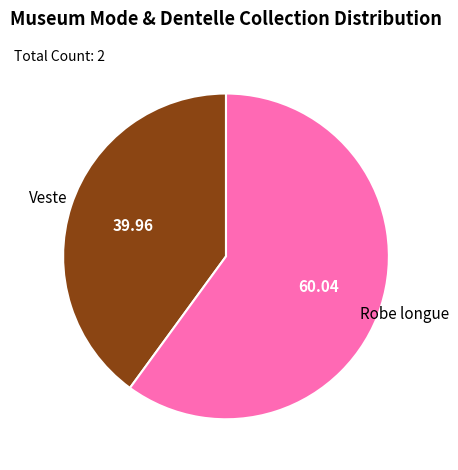

Is there any slice that represents more than half of the pie?

Yes